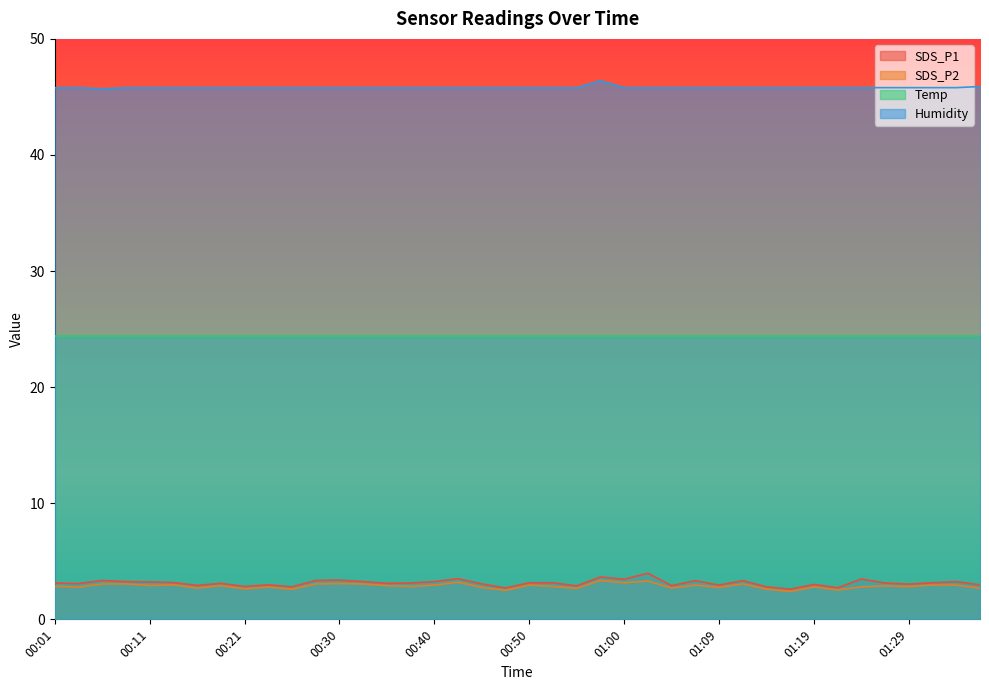

At how many categories does at least one series exceed 43?

40